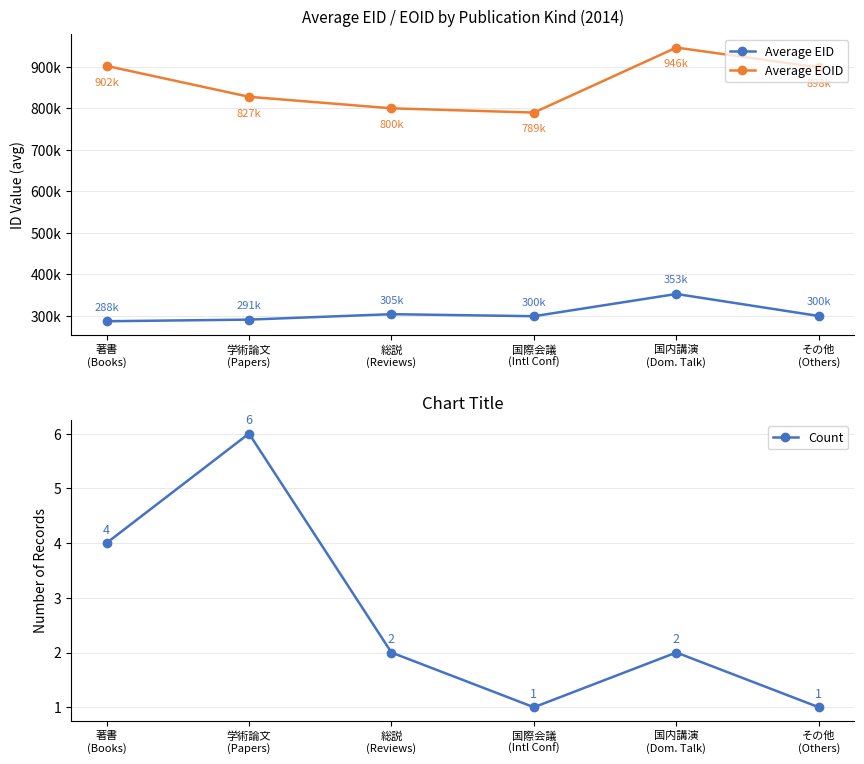

What is the label of the 3rd point from the left?

総説
(Reviews)